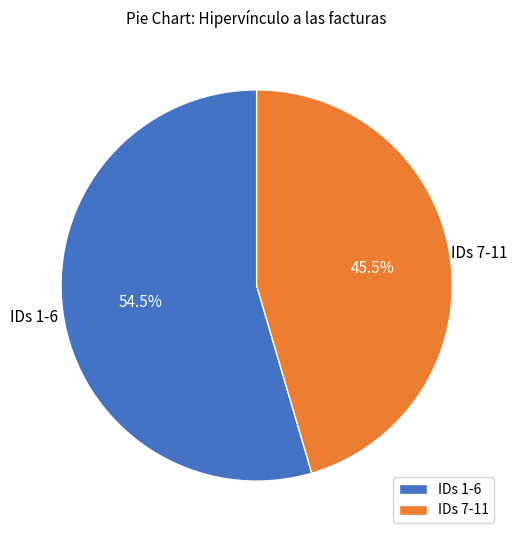

What is the smallest slice in the pie chart?

IDs 7-11